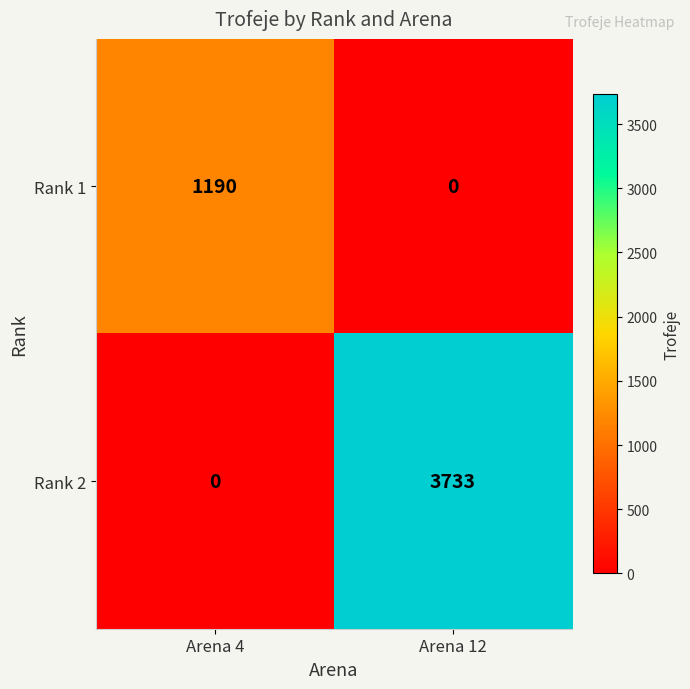

Which category has the highest value across all series?

Arena 12